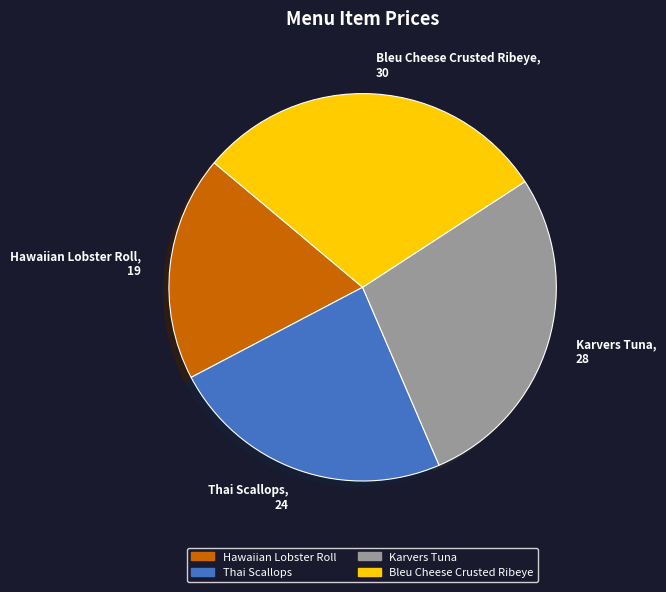

Is it true that Hawaiian Lobster Roll is 4% of the pie?

False